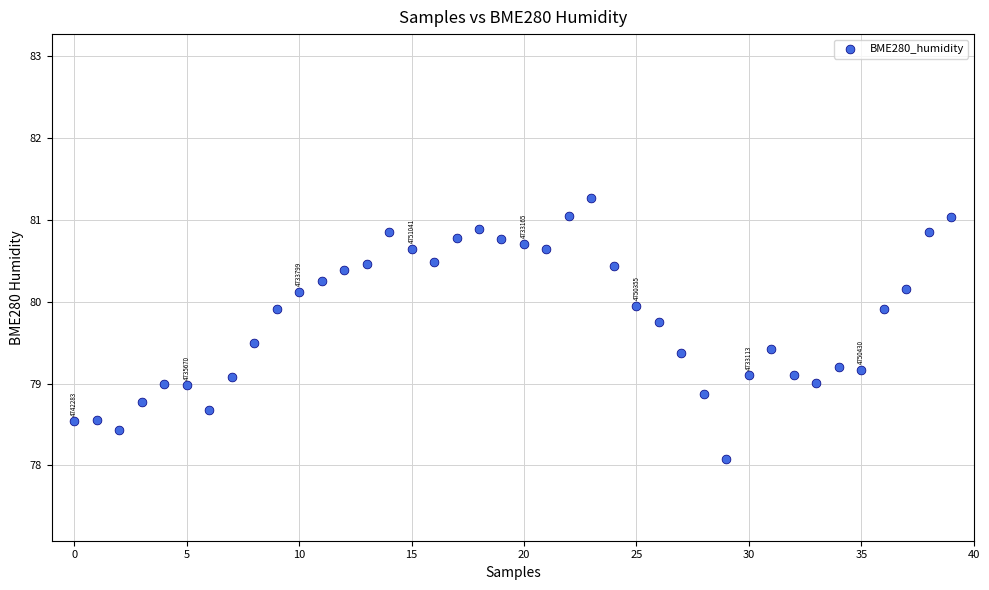

What is the range of Y values (max minus min)?

3.2